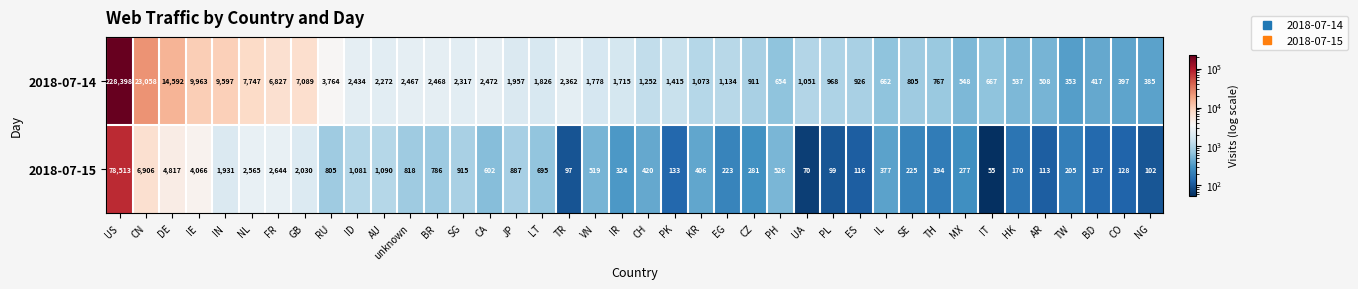

Which series has the widest spread of values?

2018-07-14